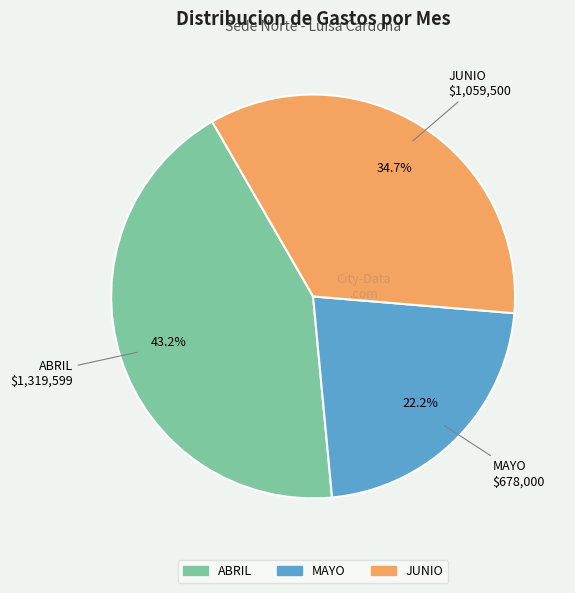

Rank the categories by value from highest to lowest.

ABRIL, JUNIO, MAYO